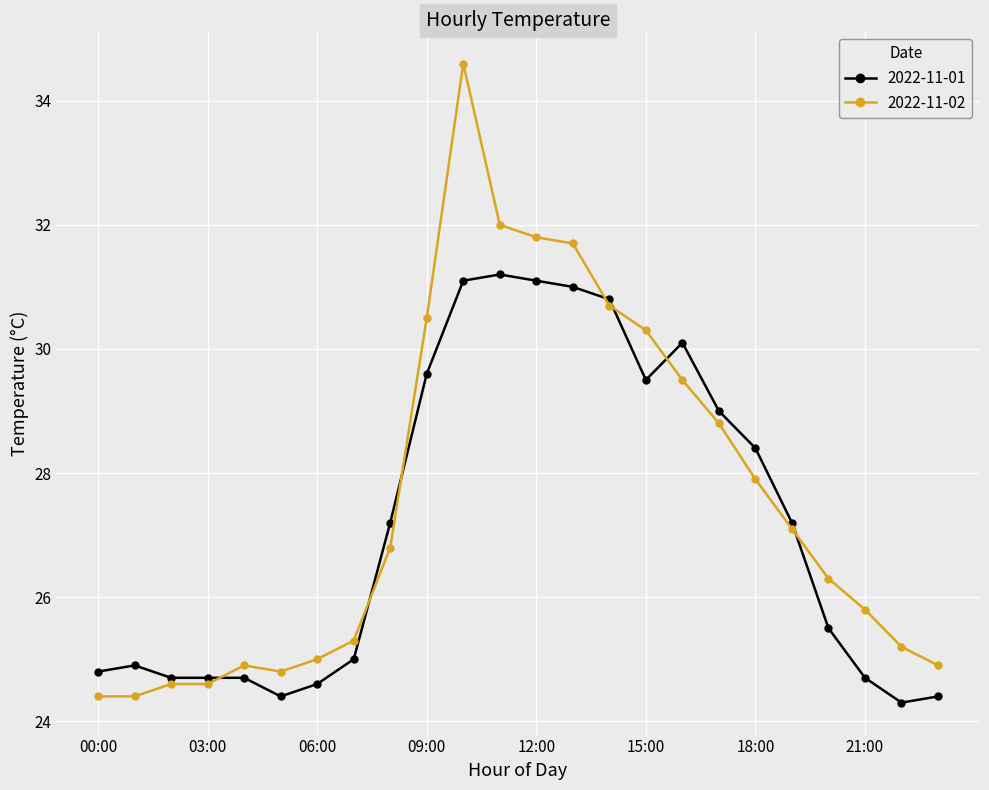

Rank the series by their maximum value, from lowest to highest.

2022-11-01, 2022-11-02